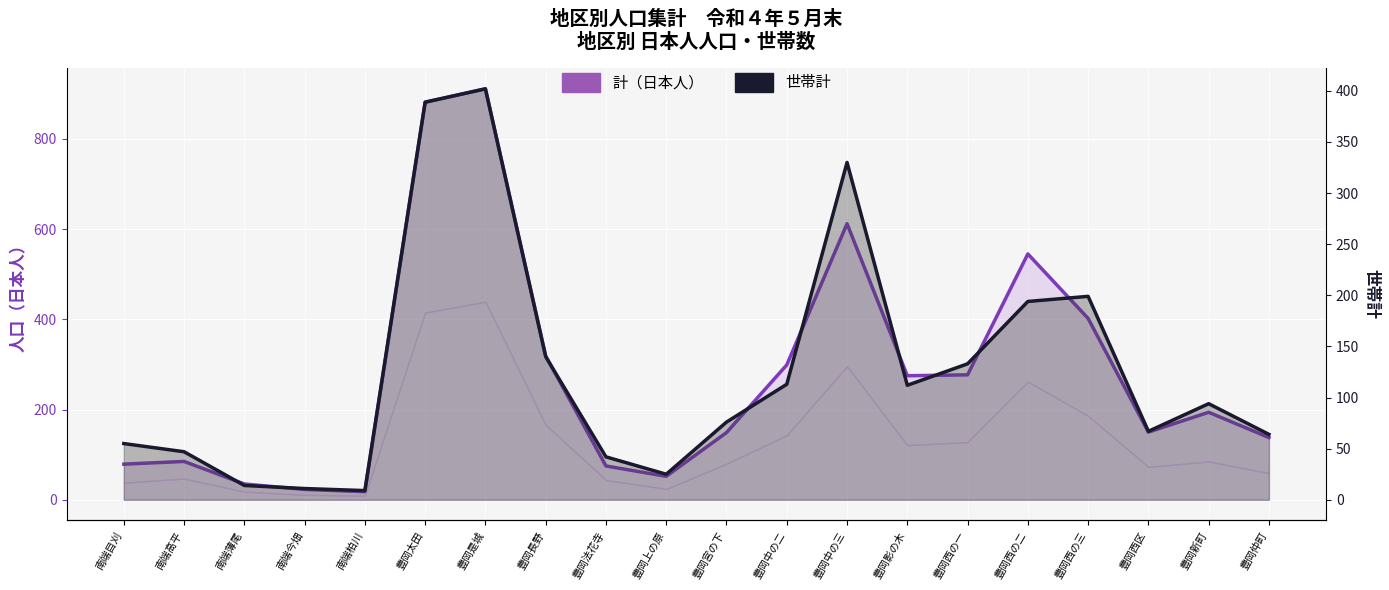

Reading left to right, what are all the values shown in this chart?

計（日本人）: 79	85	35	23	18	881	911	319	75	52	149	299	612	275	277	545	402	150	194	138
世帯計: 55	47	14	11	9	389	402	140	42	25	76	113	330	112	133	194	199	67	94	64